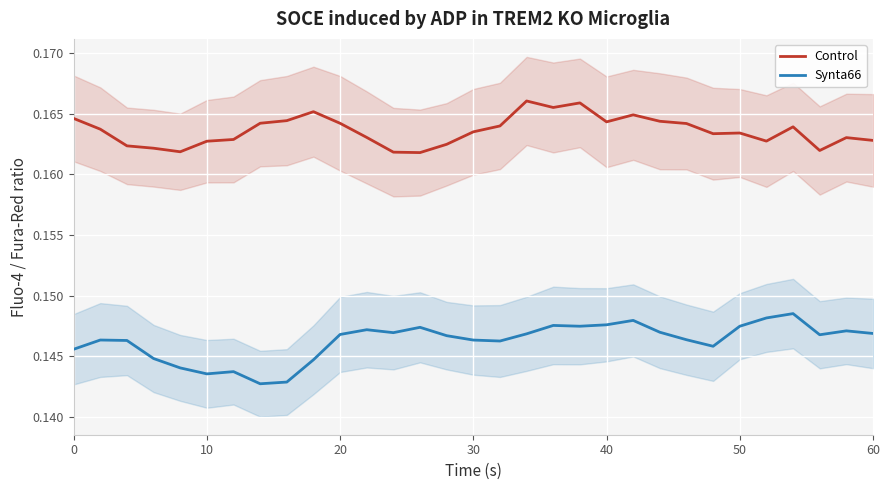

True or false: Synta66 and Control cross at least once.

False